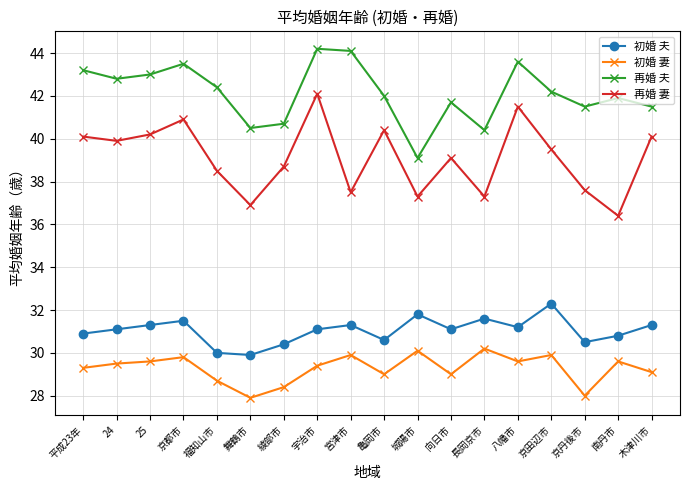

What is the sum of all 初婚 妻 values?

527.0